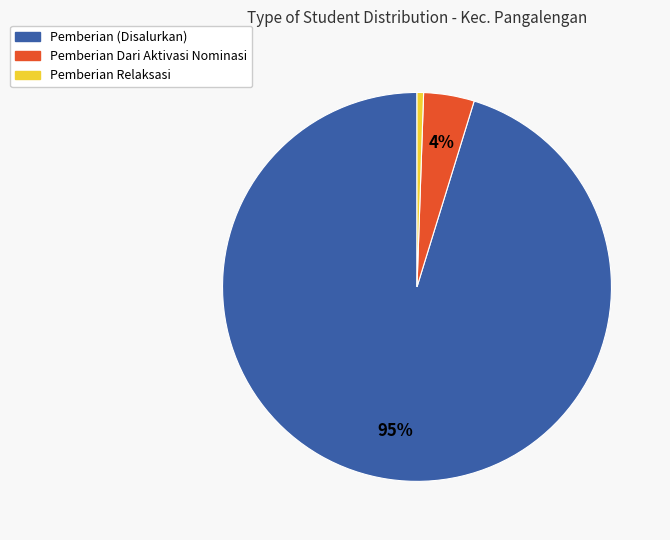

To the nearest percent, what is the average slice percentage?

33%